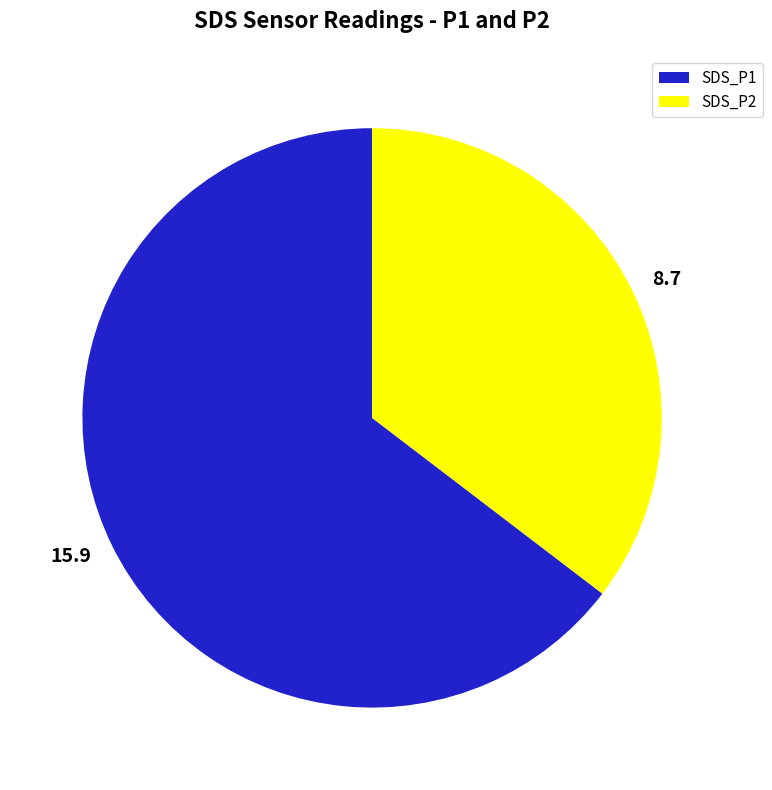

True or false: 8.7 accounts for 29% of the total.

False